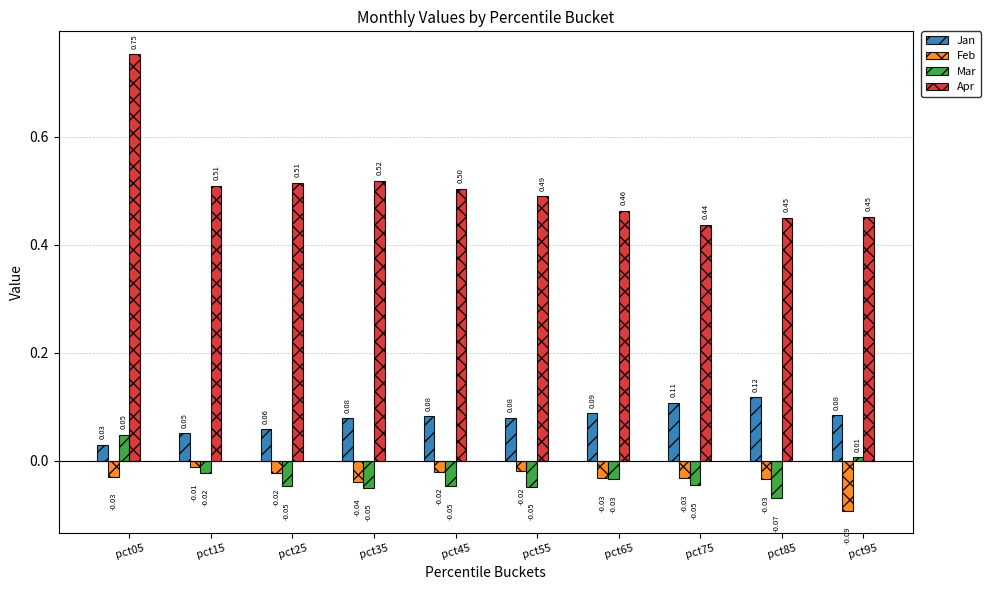

How many data points does each series have?

10